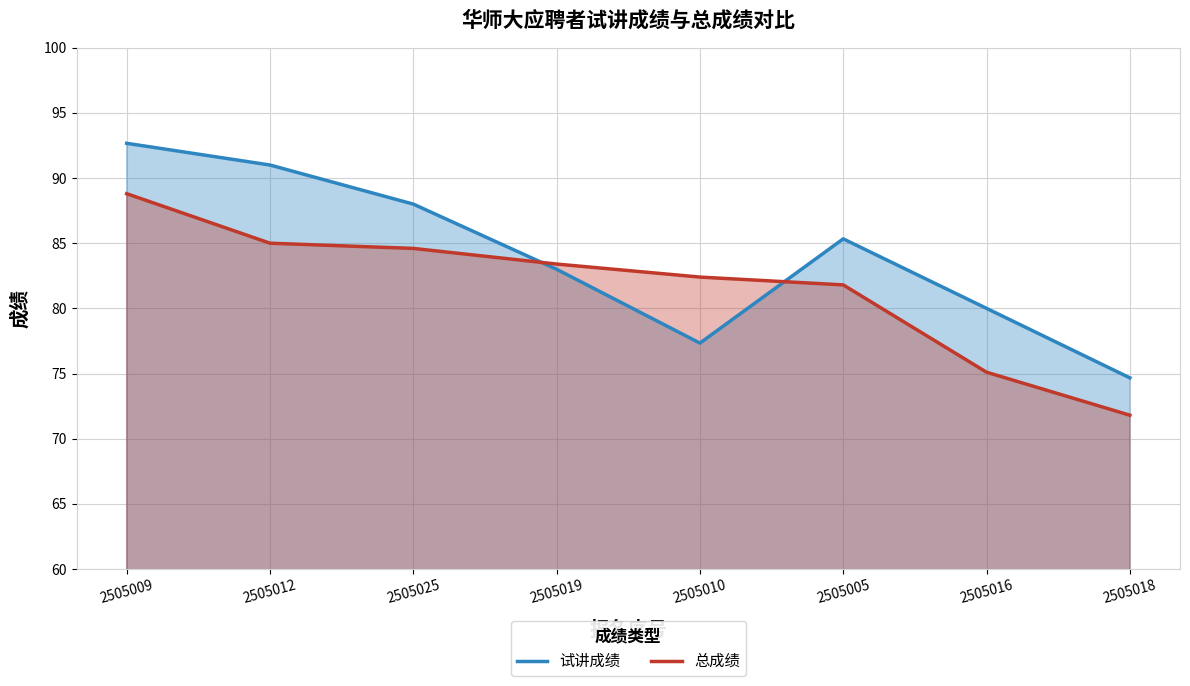

What is the lowest value of the 试讲成绩 series?

74.7